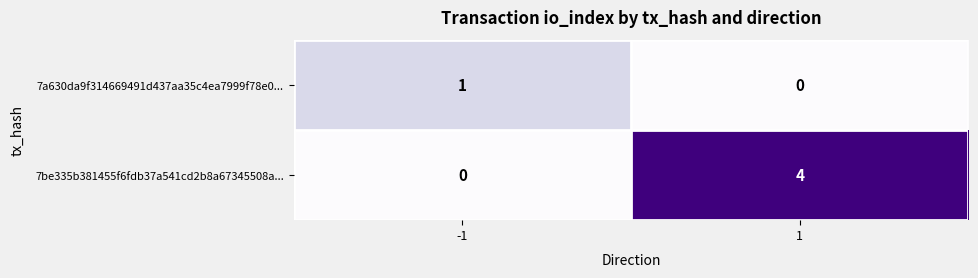

Count the number of categories in the chart.

2